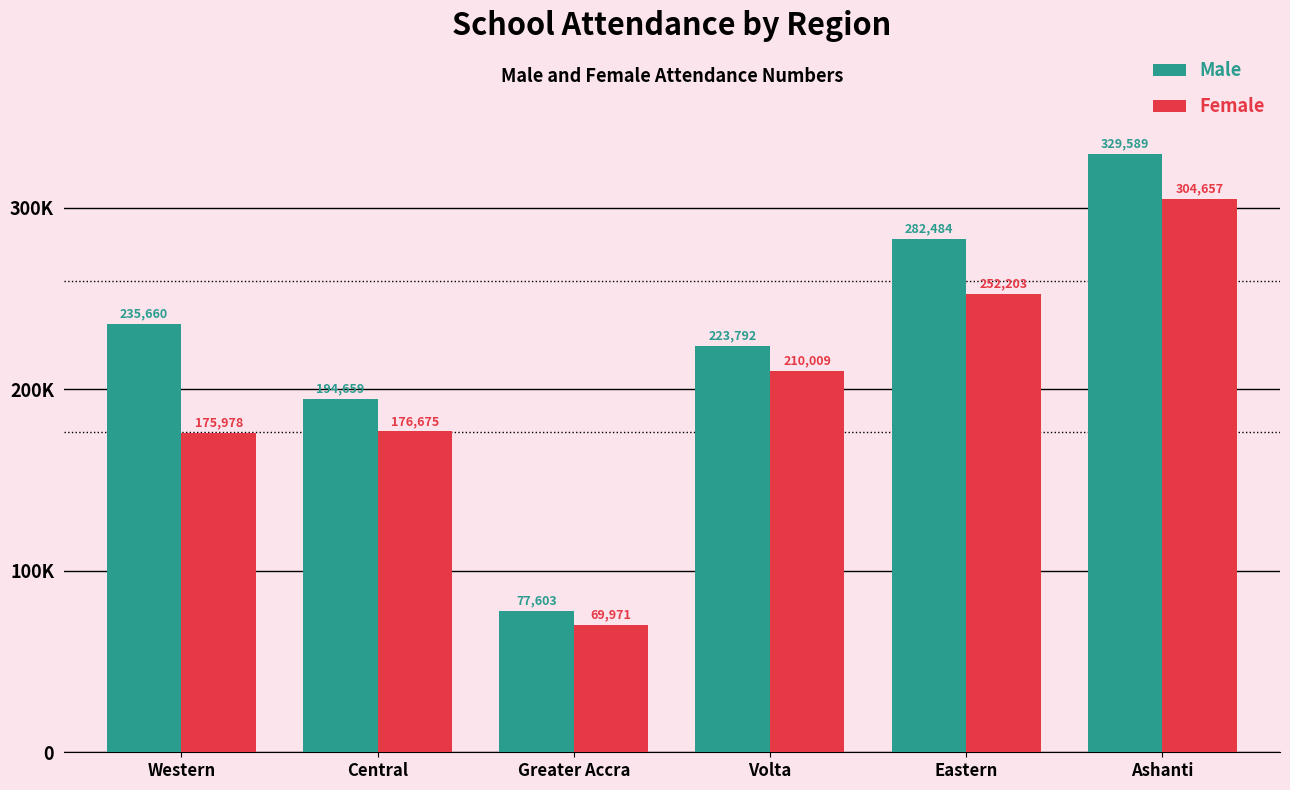

Is the value of Female at Volta greater than the value of Male at Volta?

No